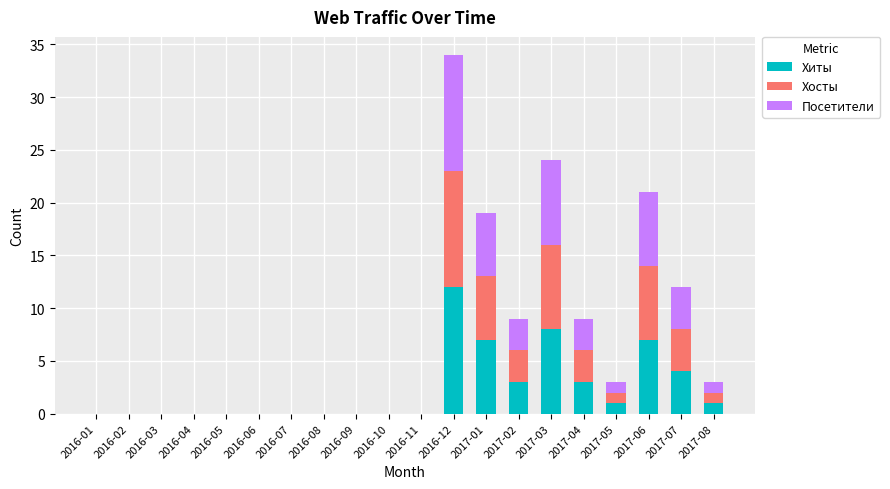

How many distinct data groups are displayed?

3